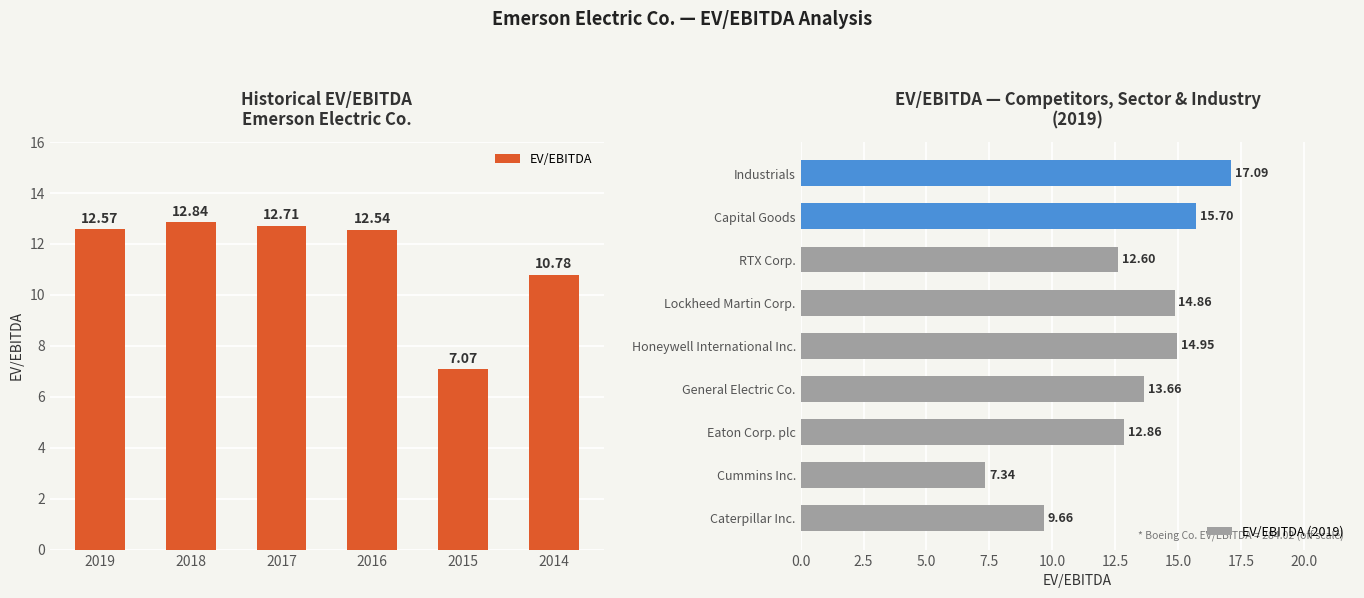

Where does the data first go above 12?

2019